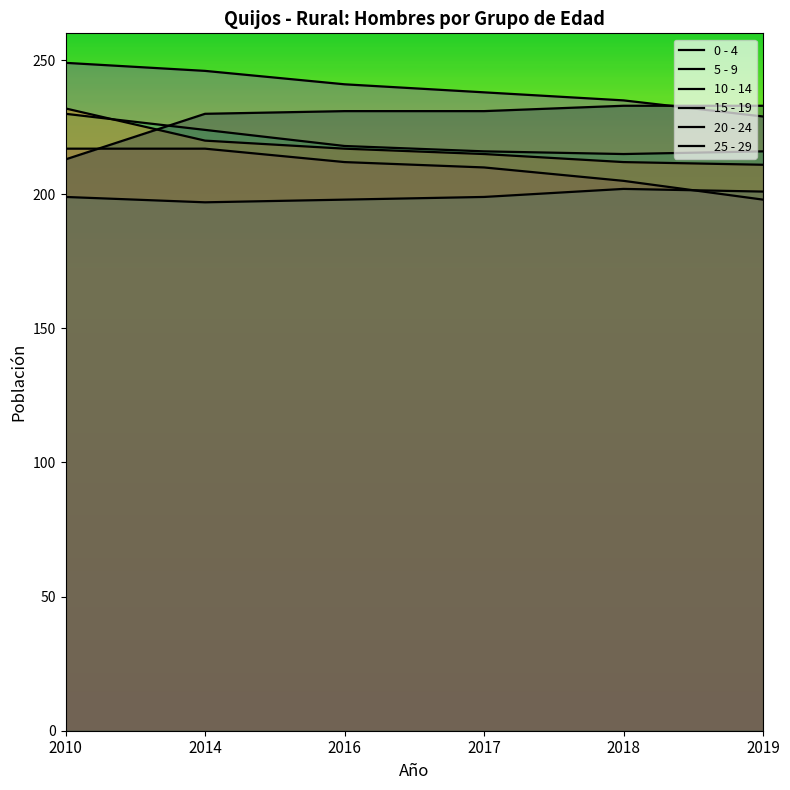

Which label corresponds to the smallest value in the chart?

2014